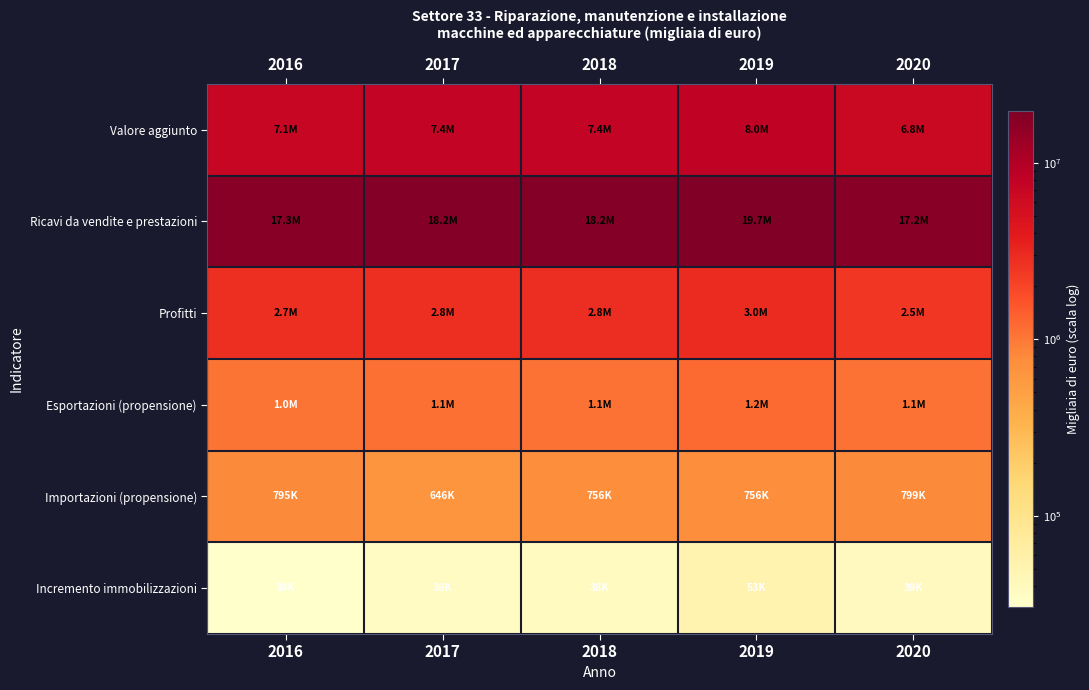

Rank the series by their maximum value, from highest to lowest.

Ricavi da vendite e prestazioni, Valore aggiunto, Profitti, Esportazioni (propensione), Importazioni (propensione), Incremento immobilizzazioni